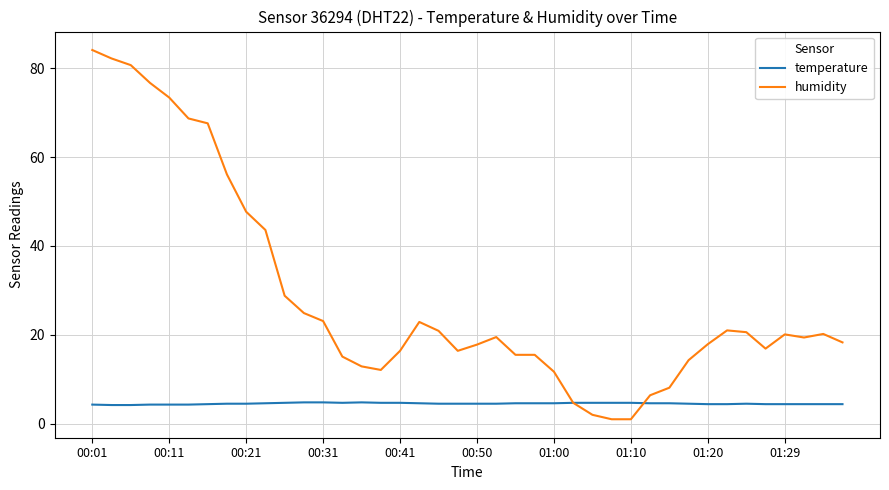

Which series has the largest total across all categories?

humidity